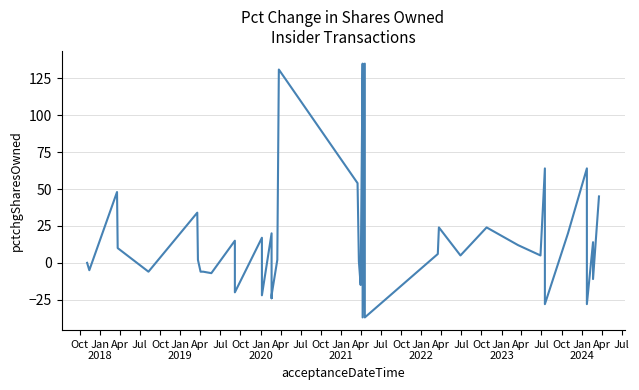

True or false: the data has more than 1 interior local peaks.

True